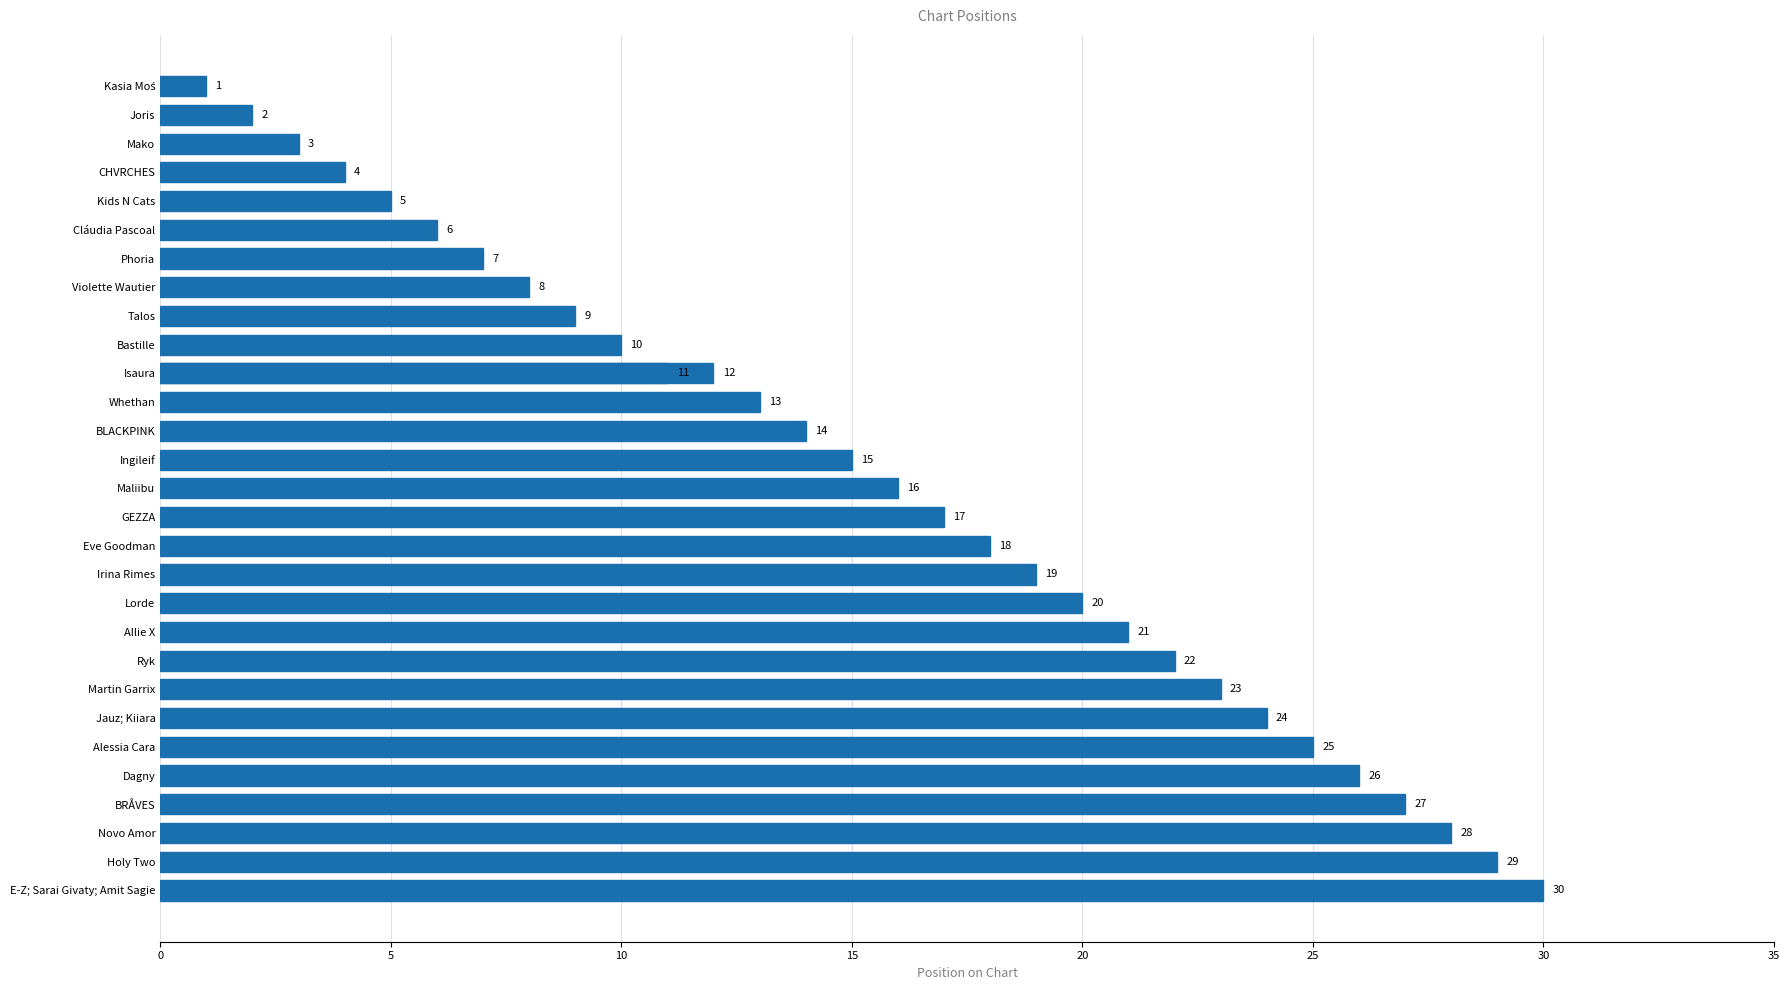

How many values are below 16?

15